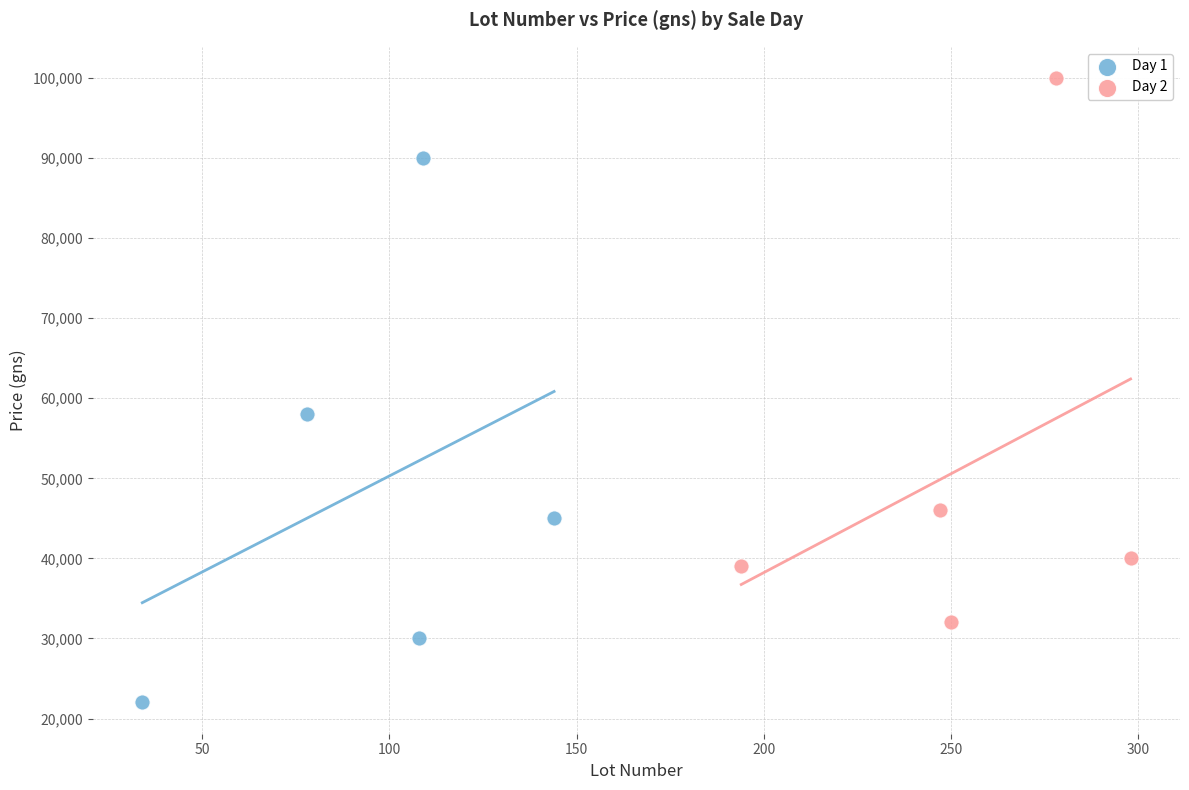

Which series reaches the maximum Y coordinate?

Day 2